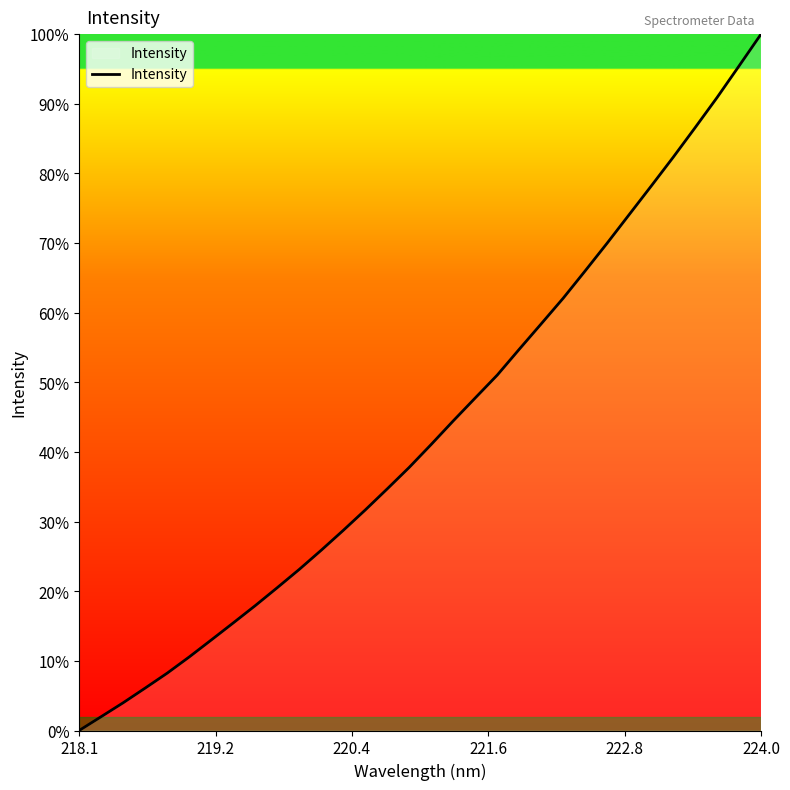

What is the difference between the maximum and minimum values?

100.0